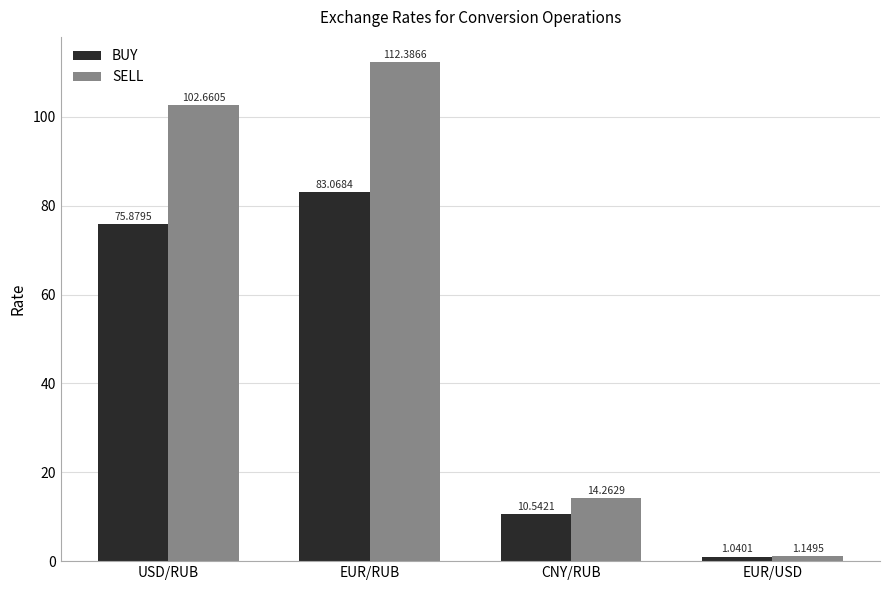

Which category has the highest value in the SELL series?

EUR/RUB